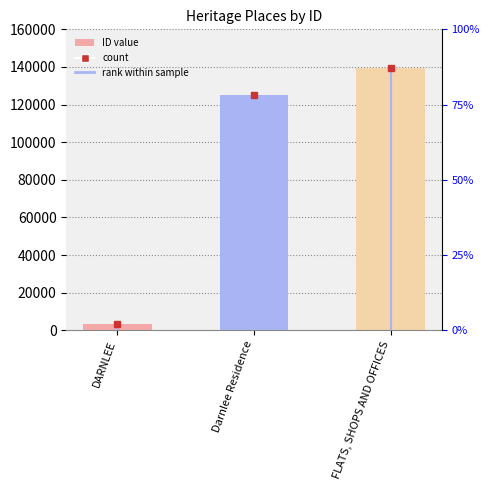

What is the maximum value shown in the chart?

139386